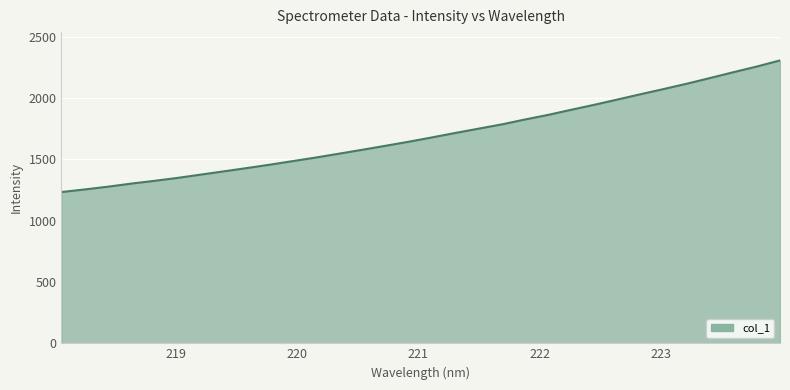

What is the maximum value shown in the chart?

2307.6